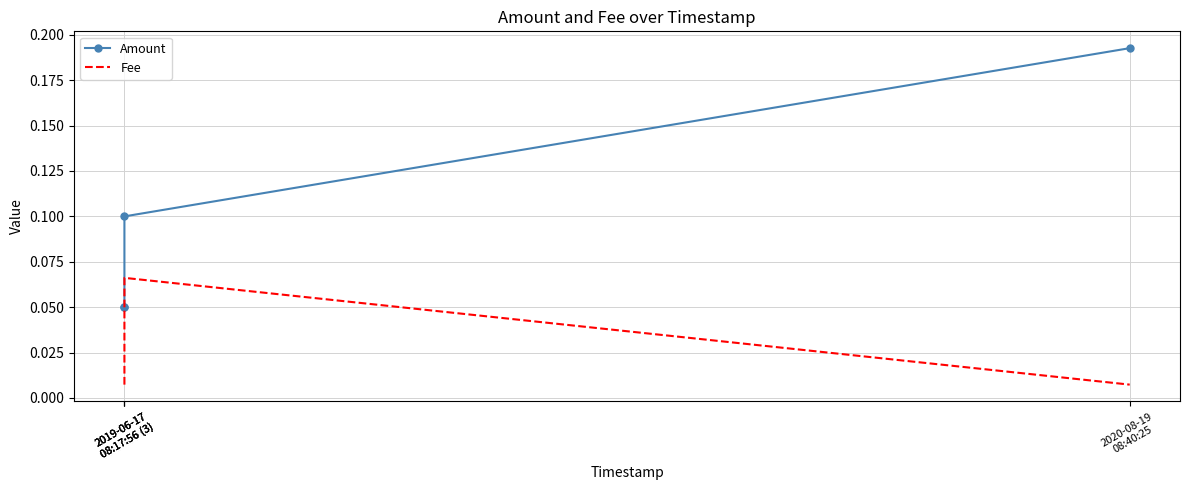

Which series has the largest total across all categories?

Amount